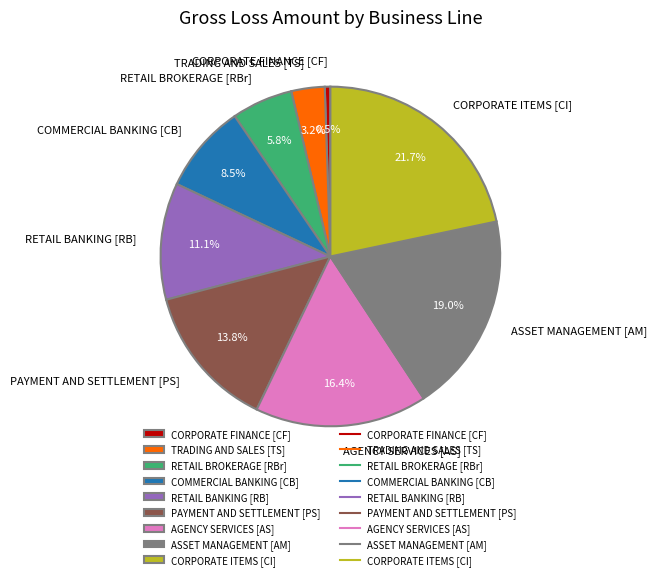

How many segments does this pie chart have?

9